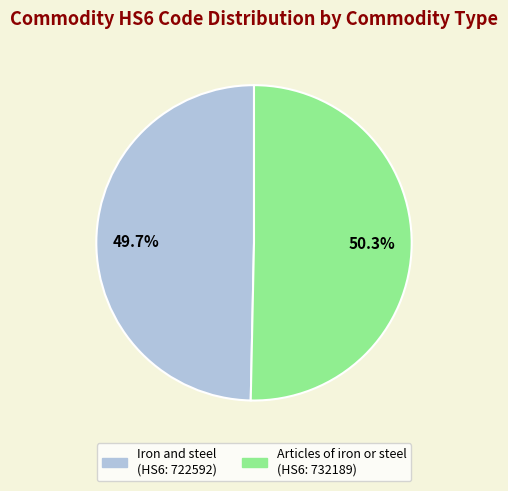

What percentage do Iron and steel and Articles of iron or steel together represent?

100.0%